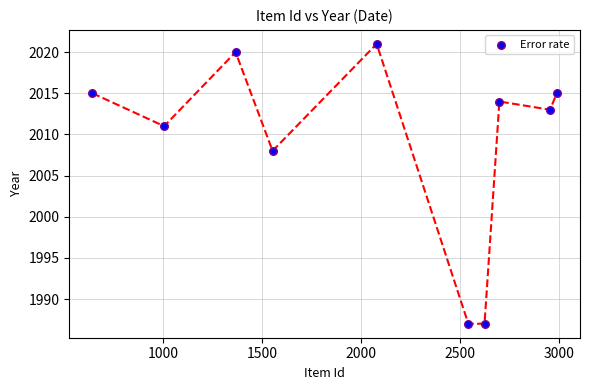

What is the range of X values (max minus min)?

2346